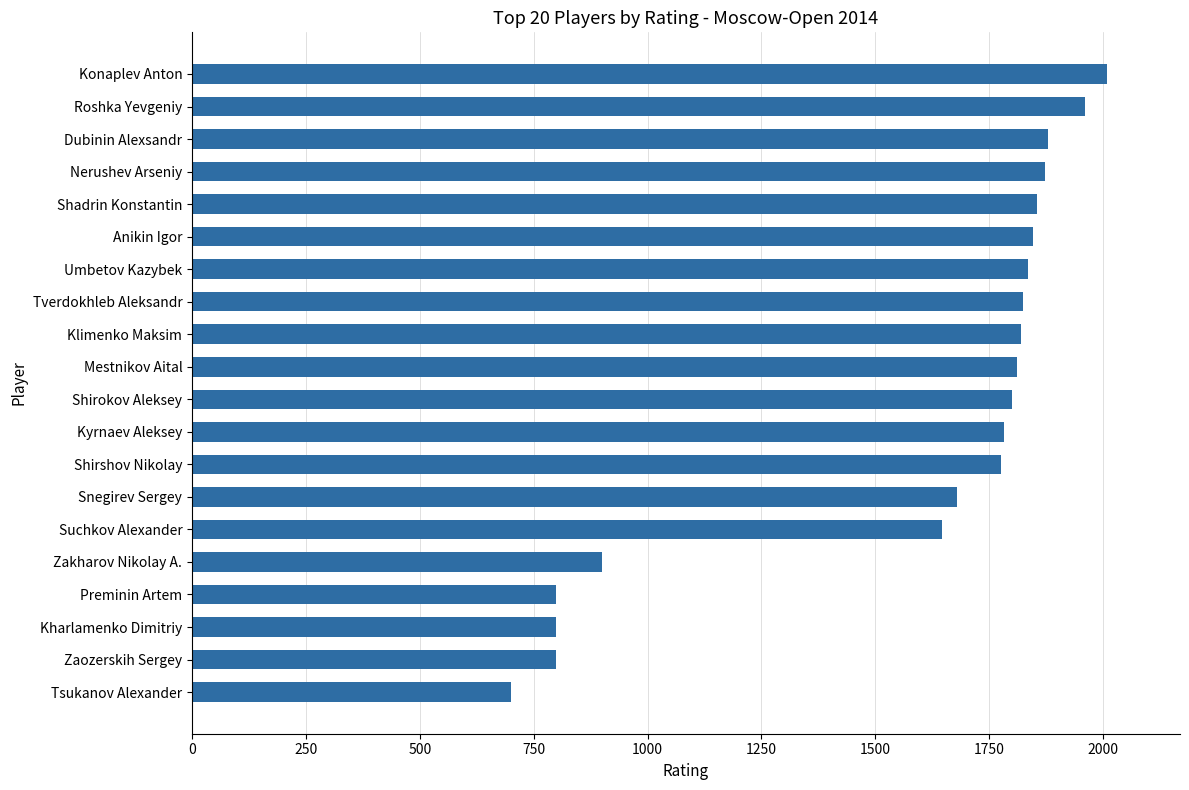

At which category does the chart reach its peak across all series?

Konaplev Anton